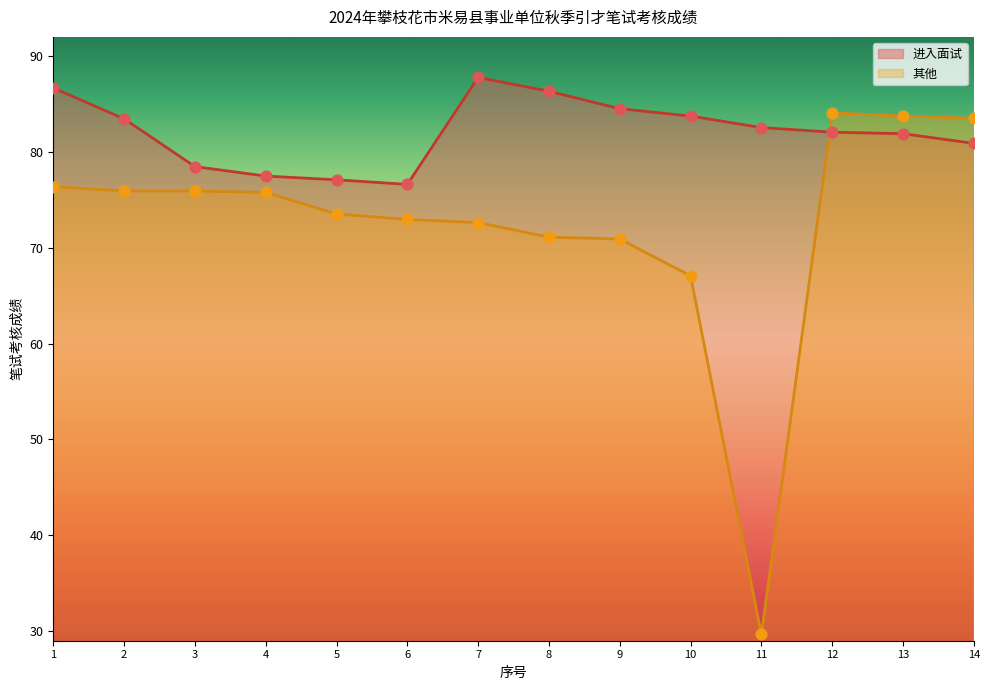

At how many categories does at least one series exceed 61?

14